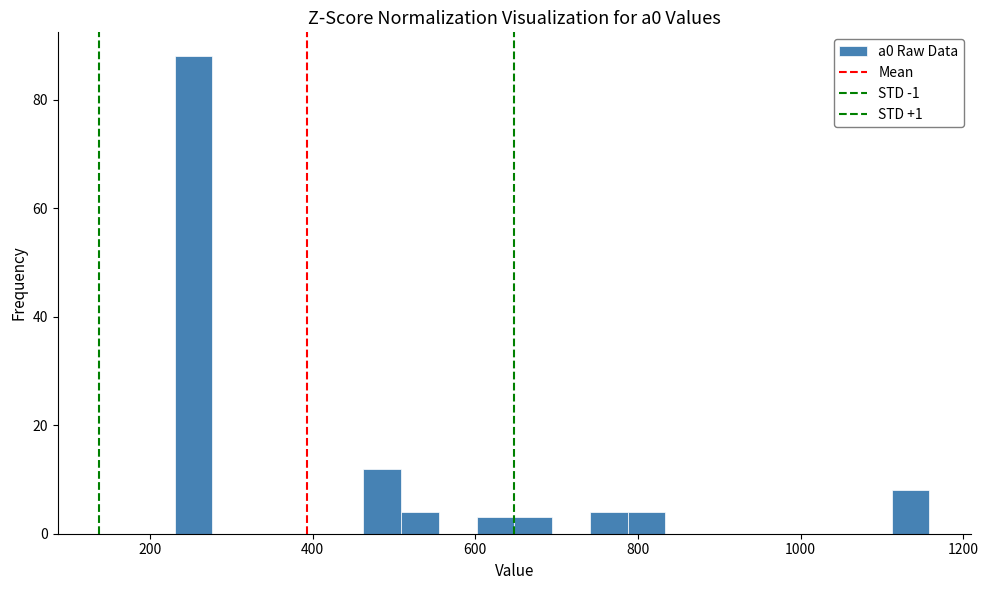

Read against the x-axis, roughly where is the centre of the tallest bar?

260